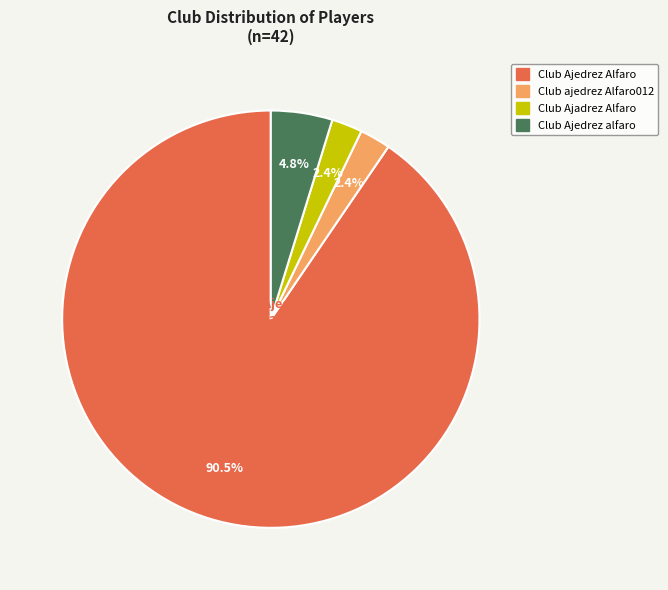

How much of the chart is everything except Club Ajadrez Alfaro?

97.6%